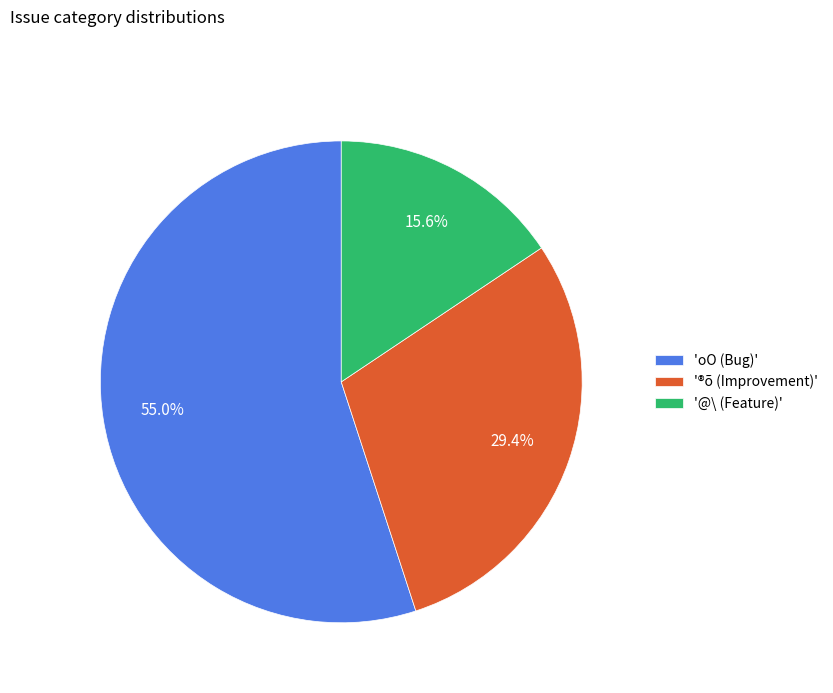

Which slice is the largest?

'oO (Bug)'